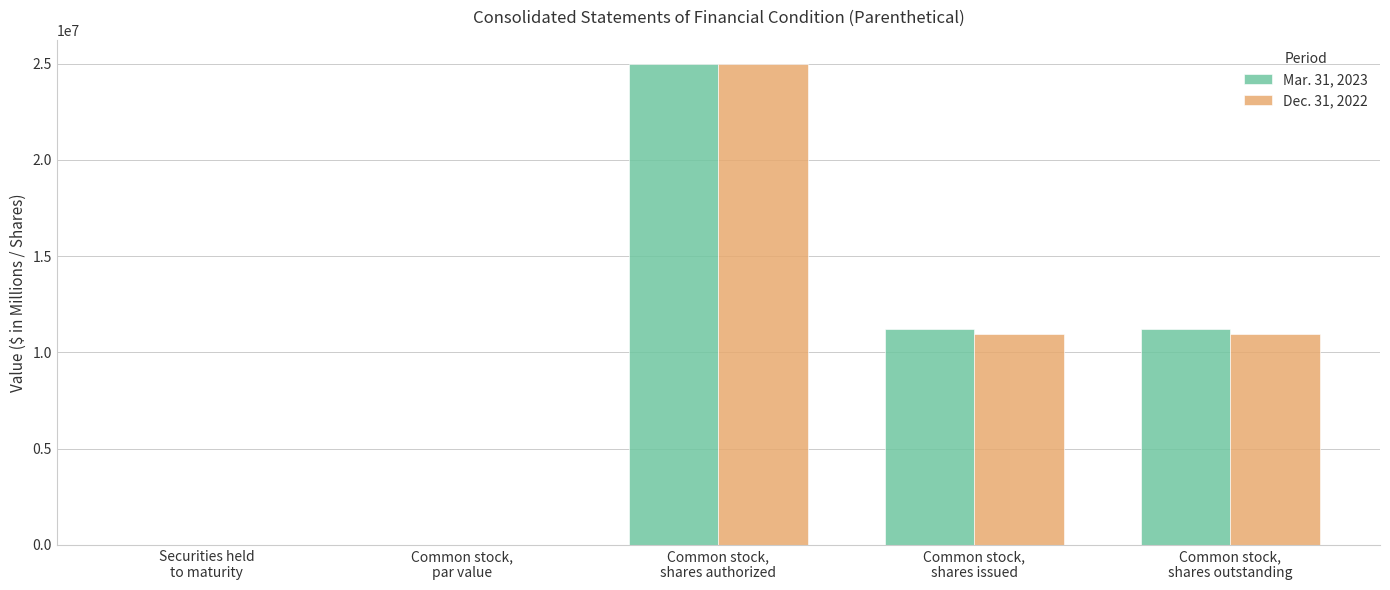

What is the highest value of the Dec. 31, 2022 series?

25000000.0